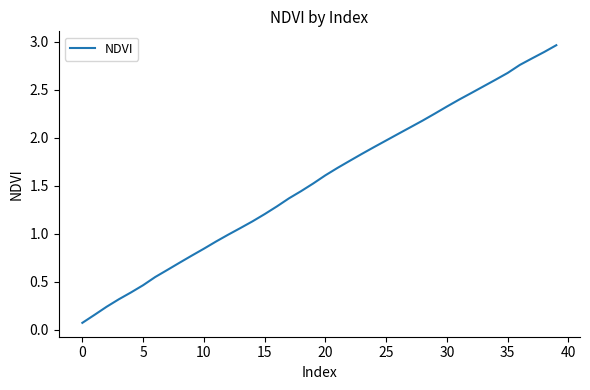

What is the difference between the maximum and minimum values?

2.9